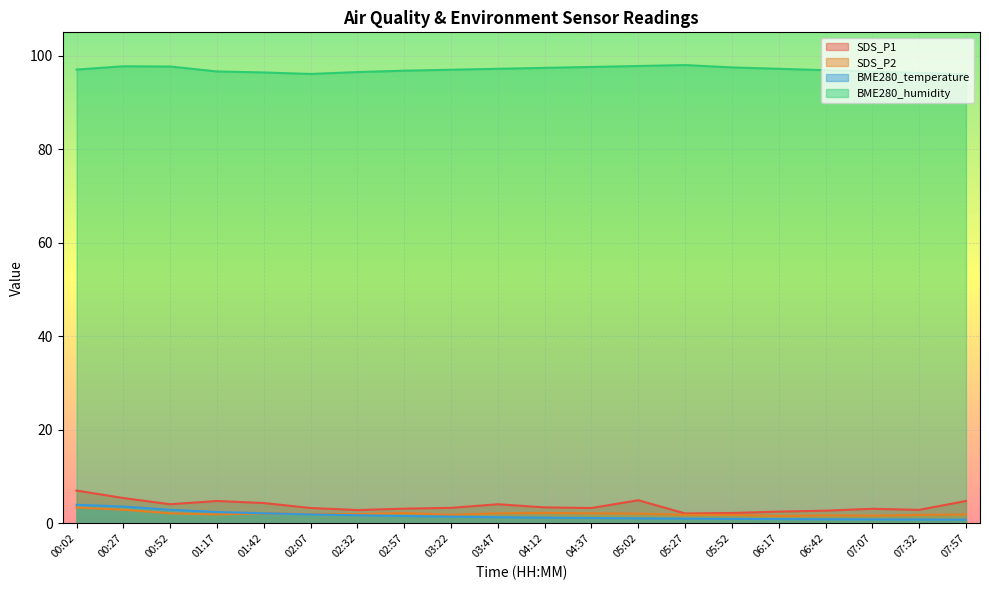

Reading left to right, transcribe all the data shown in this chart.

SDS_P1: 7.0	5.4	4.1	4.8	4.3	3.3	2.8	3.1	3.3	4.1	3.4	3.3	4.9	2.1	2.2	2.5	2.7	3.1	2.9	4.8
SDS_P2: 3.4	2.9	2.1	1.9	2.1	2.0	2.0	2.2	1.8	2.1	2.2	2.1	2.1	1.8	1.8	1.6	1.7	1.6	1.8	1.9
BME280_temperature: 4.0	3.6	2.9	2.4	2.1	1.9	1.7	1.6	1.4	1.3	1.2	1.1	1.1	1.0	0.9	0.9	0.9	0.8	0.8	0.8
BME280_humidity: 97.0	97.7	97.7	96.6	96.4	96.1	96.5	96.8	97.0	97.2	97.4	97.6	97.8	98.0	97.5	97.2	96.9	96.6	96.3	96.0